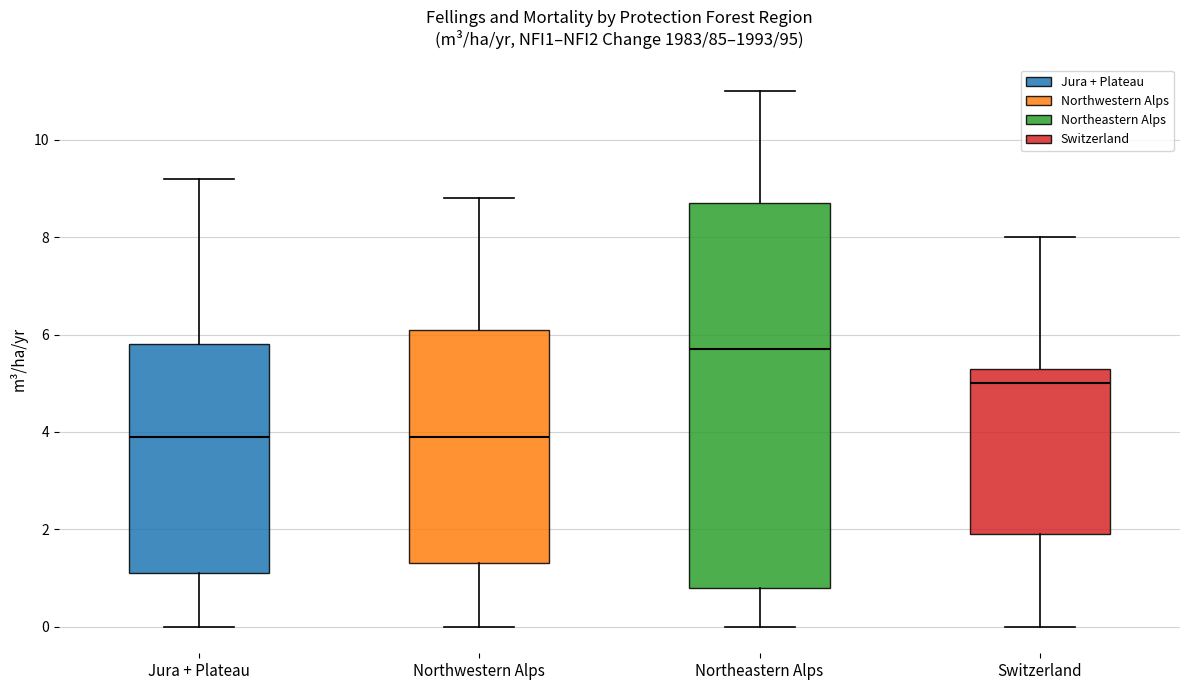

Reading left to right, read every box against the y-axis: the position of its median line, the range the box covers, and the ends of its whiskers. The values are not printed on the chart, so give them approximately, as read against the axis.

Jura + Plateau: median 4.0, box 1.2 to 5.8, whiskers 0.0 to 9.2
Northwestern Alps: median 4.0, box 1.4 to 6.2, whiskers 0.0 to 8.8
Northeastern Alps: median 5.8, box 0.8 to 8.8, whiskers 0.0 to 11.0
Switzerland: median 5.0, box 2.0 to 5.4, whiskers 0.0 to 8.0